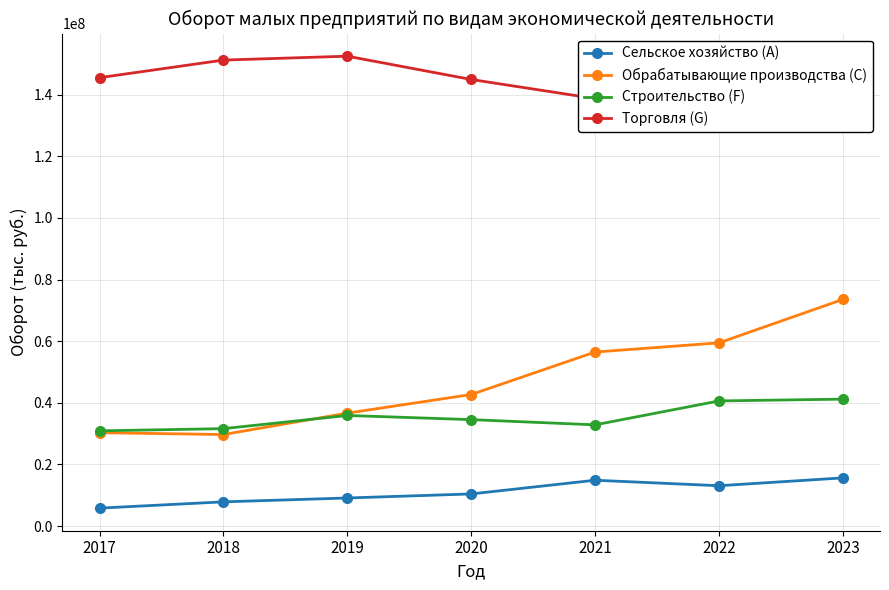

Where is Сельское хозяйство (A) nearest to the value 10715312?

2020